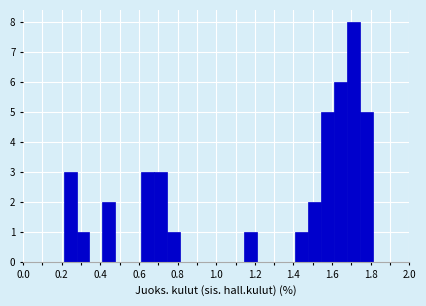

Around what value on the x-axis is the tallest bar? Give the approximate position of its centre, as read against the axis.

1.72